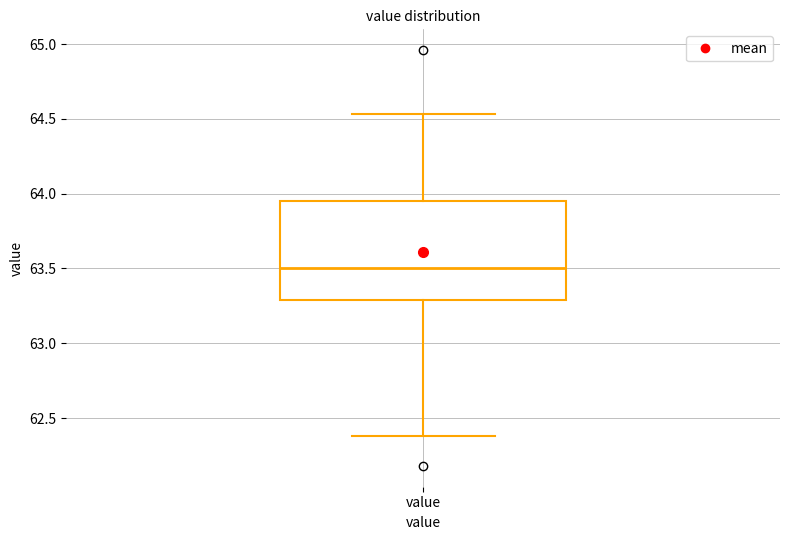

Transcribe this box plot: give where the median line is, the range the box spans, and where the two whiskers end, as read against the y-axis. The values are not printed on the chart, so give them approximately, as read against the axis.

median 63.50, box 63.30 to 63.95, whiskers 62.40 to 64.55